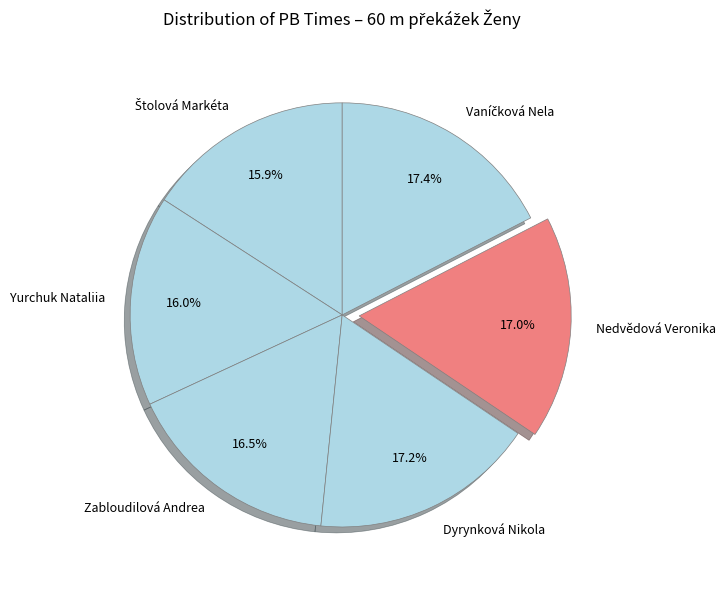

Between Zabloudilová Andrea and Nedvědová Veronika, which is larger?

Nedvědová Veronika